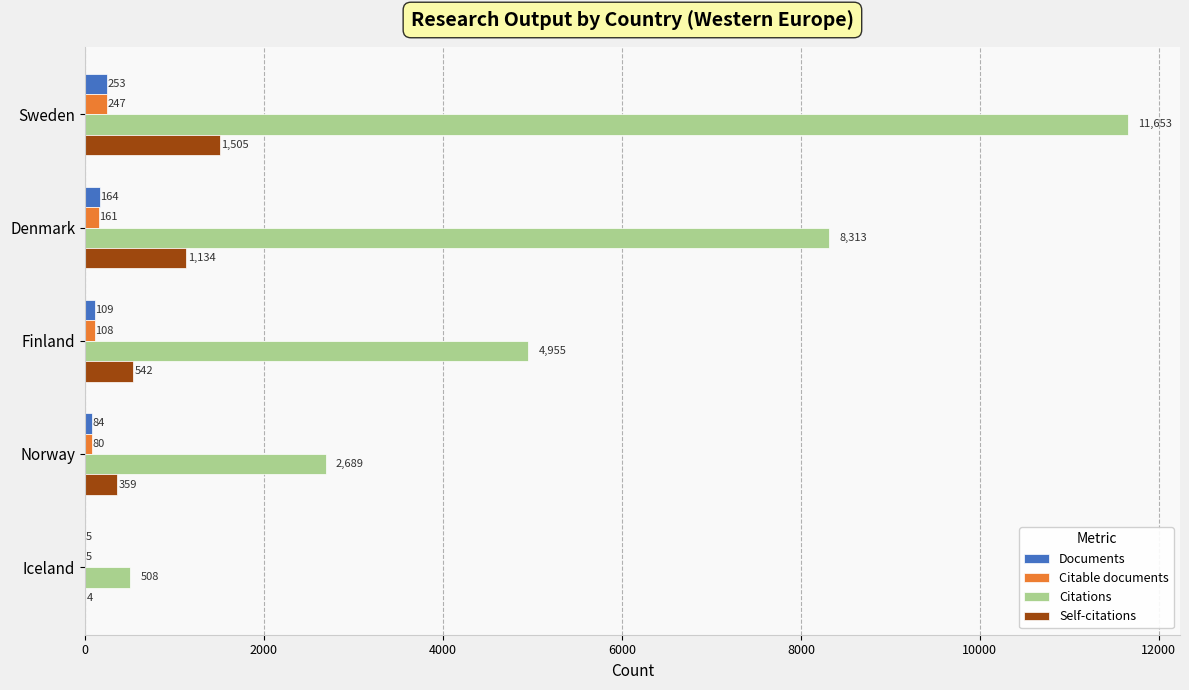

Count the Documents values in the range 84 to 164.

3